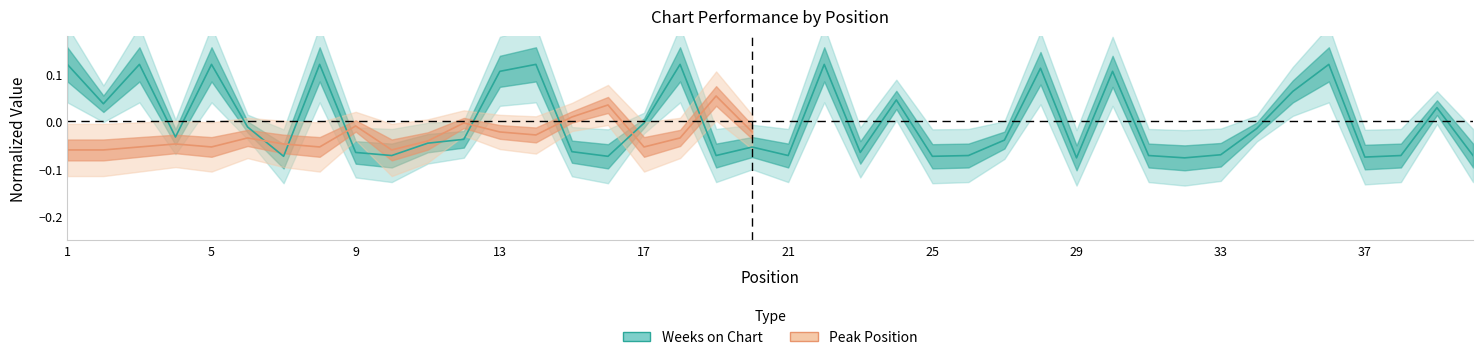

What value does the data have at 7?

-0.1